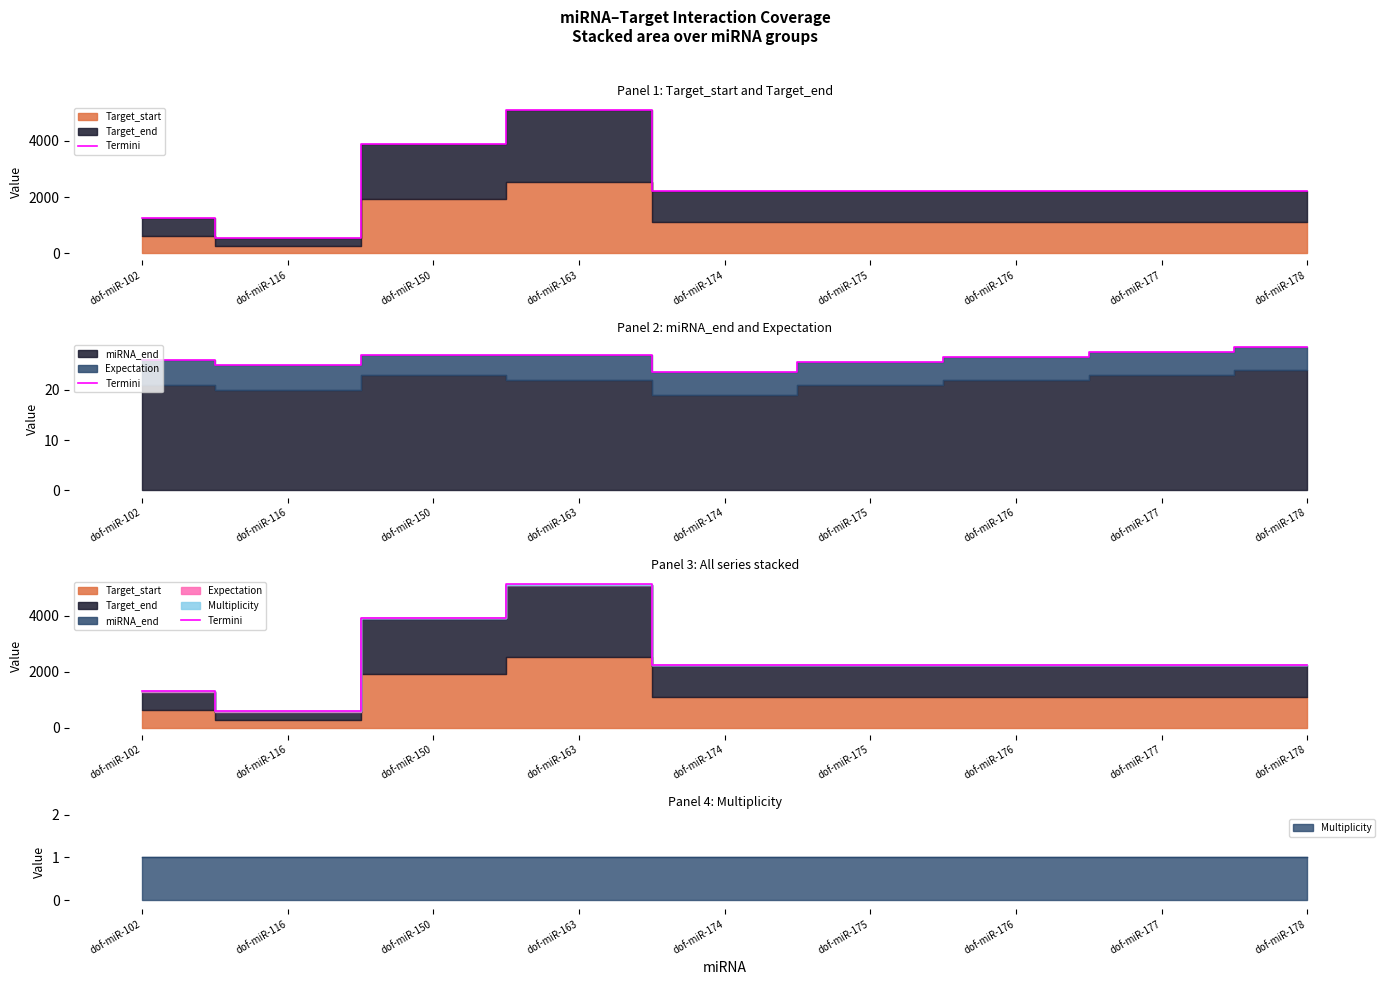

Does the chart display data point markers on the line(s)?

No